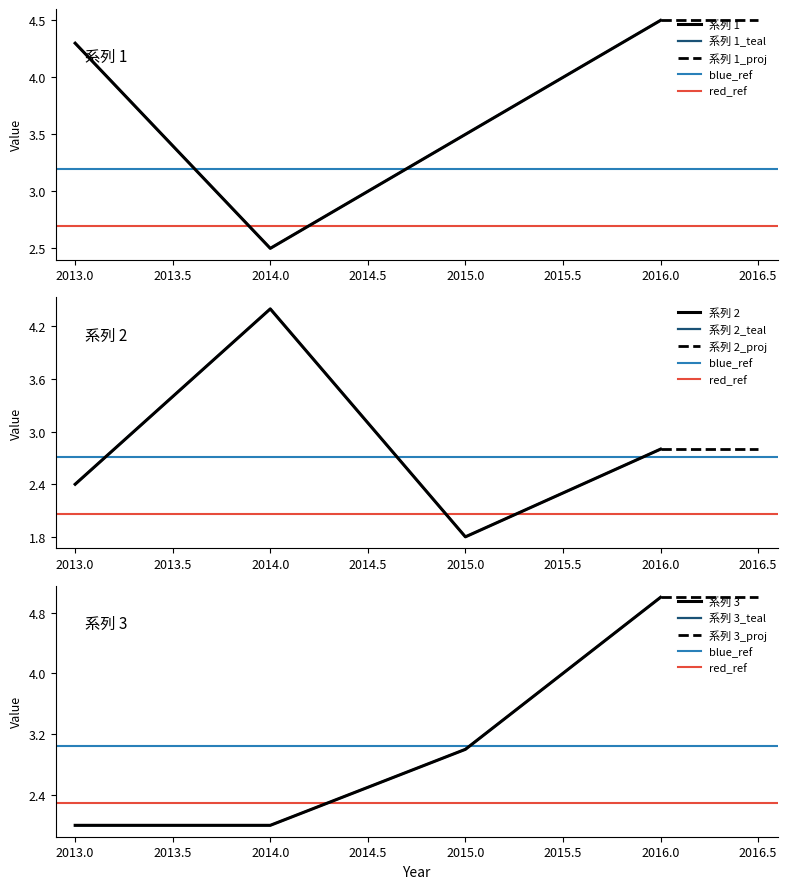

What is the difference between the highest and lowest values at 2014?

2.4